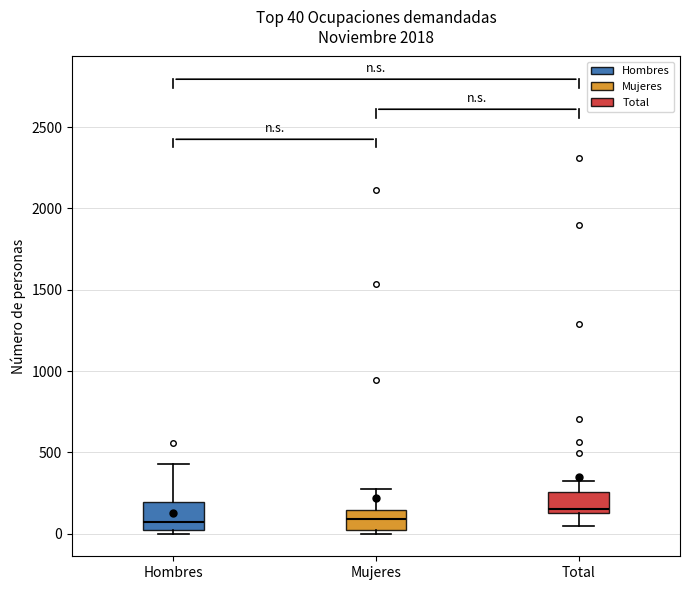

Which box's median line is the highest?

Total